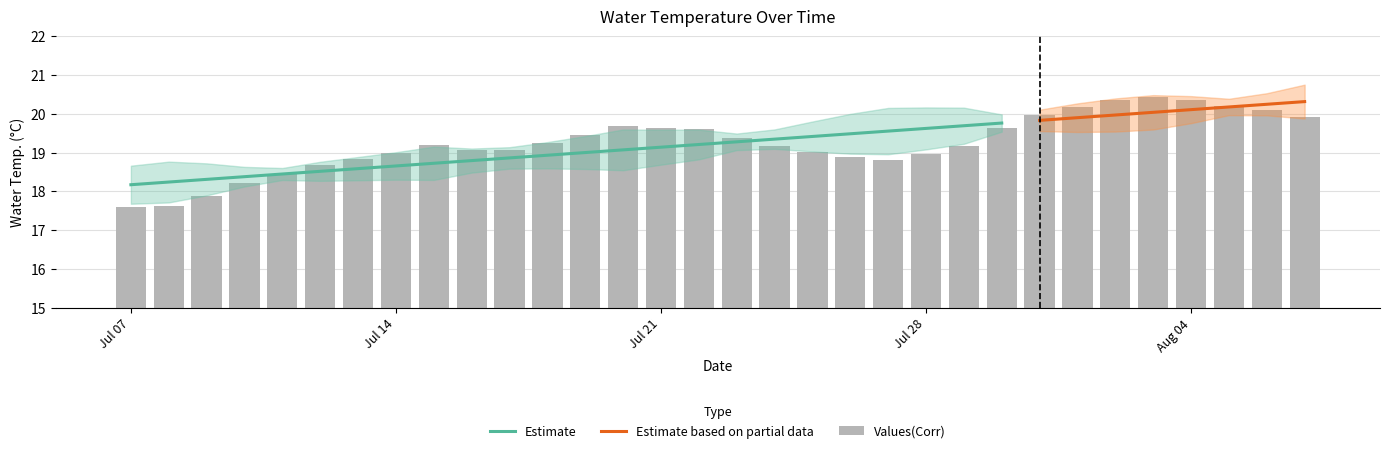

What is the change in value from 2014-07-13 to 2014-07-15?

+0.4